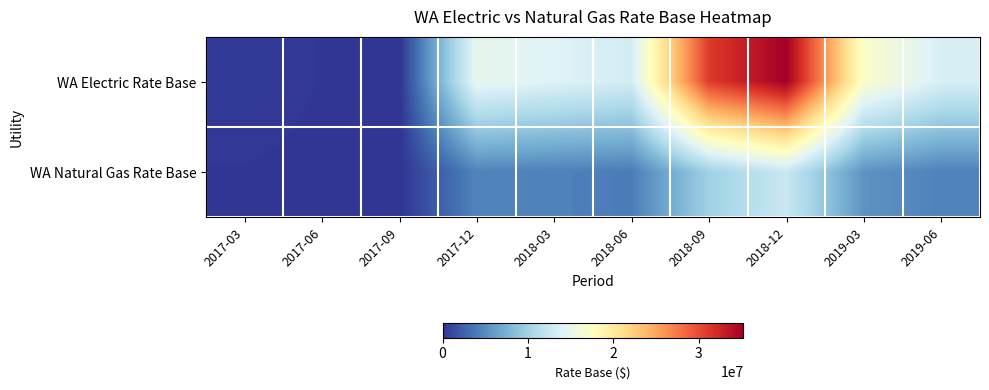

Reading left to right, extract all data points from this chart.

WA Electric Rate Base: 2017-03=388907.4	2017-06=121444.9	2017-09=-146017.5	2017-12=14862978.0	2018-03=14107914.7	2018-06=13254845.9	2018-09=30975482.3	2018-12=35219476.0	2019-03=17012724.1	2019-06=13592379.0
WA Natural Gas Rate Base: 2017-03=115302.6	2017-06=34154.9	2017-09=-46992.8	2017-12=4517380.9	2018-03=4326099.3	2018-06=4067065.1	2018-09=9929591.6	2018-12=12613690.0	2019-03=5455390.7	2019-06=4406245.1